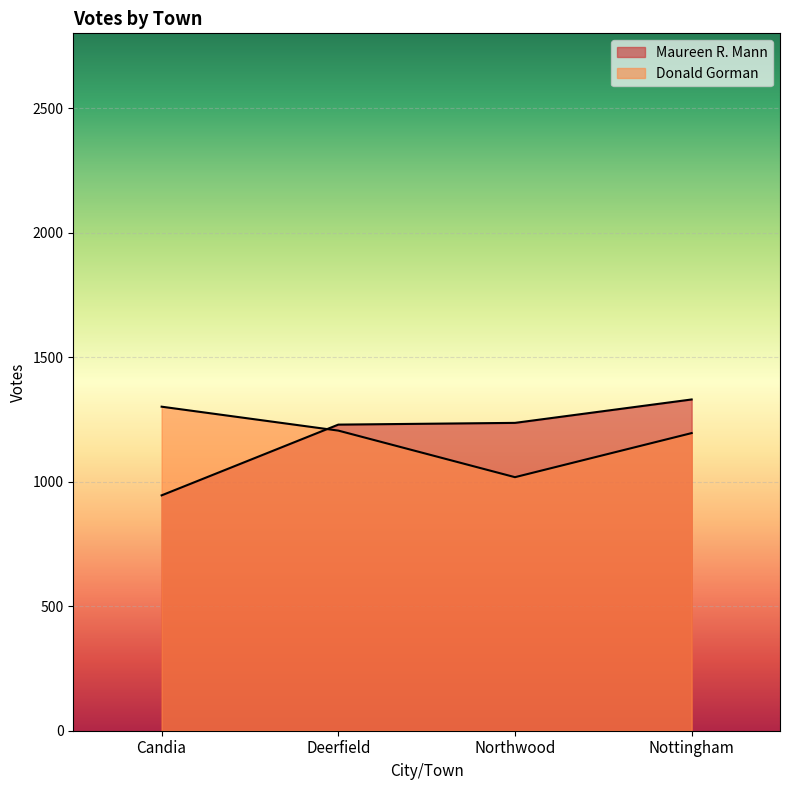

What is the difference between the highest and lowest values at Northwood?

218